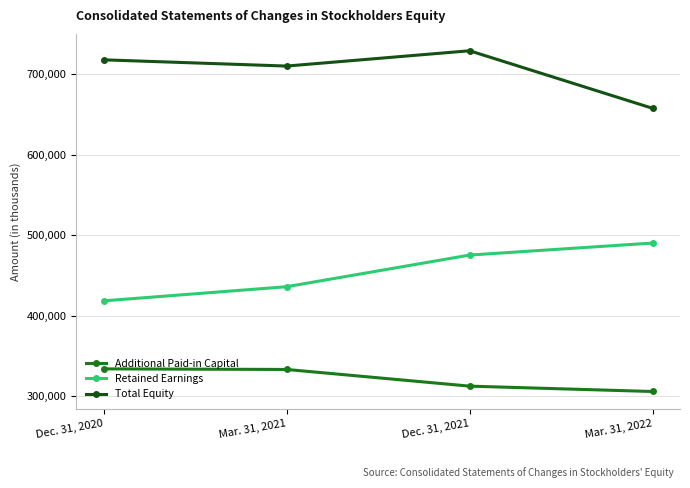

What is the sum of all Additional Paid-in Capital values?

1285641